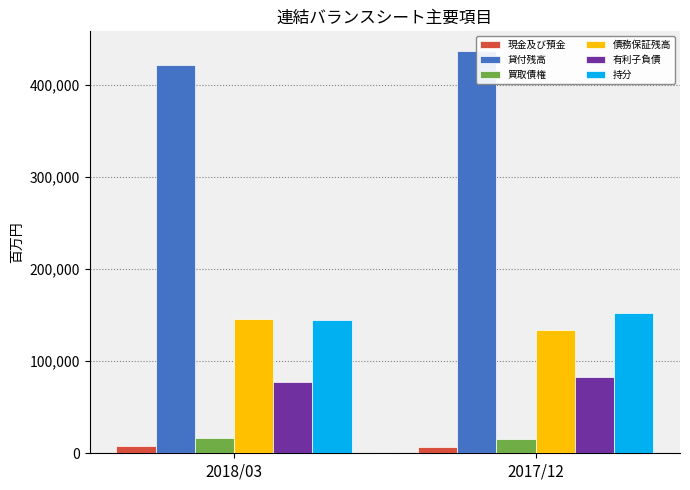

Reading right to left, transcribe all the data shown in this chart.

現金及び預金: 7326	7526
貸付残高: 436481	422085
買取債権: 15931	16332
債務保証残高: 134026	145696
有利子負債: 82379	77907
持分: 152266	144366